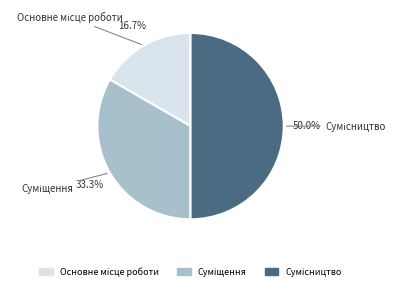

Count the number of slices in the pie.

3